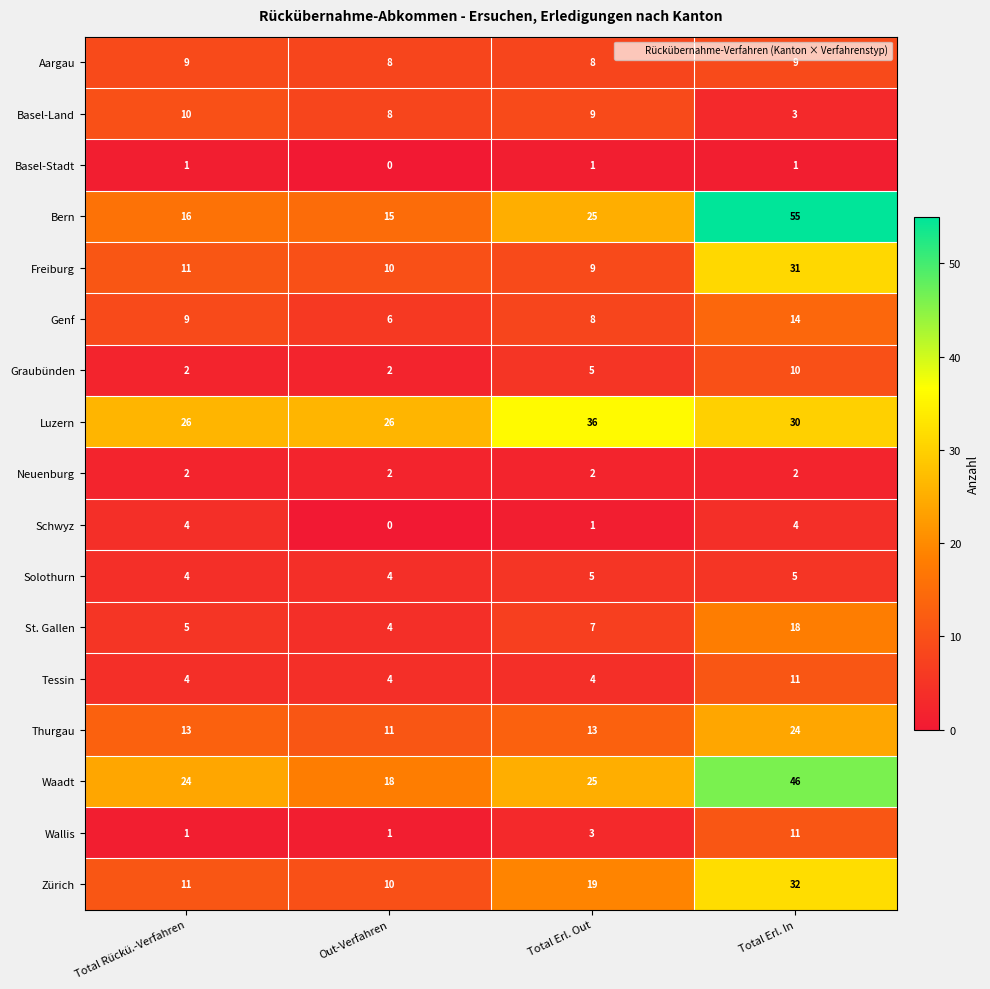

True or false: Thurgau has a value of 4 at Total Rückü.-Verfahren.

False